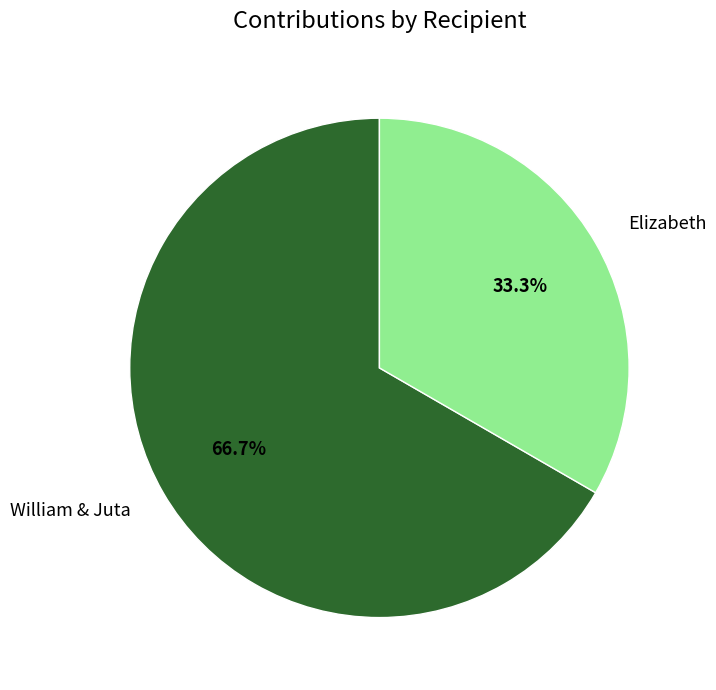

To the nearest percent, what portion does William & Juta represent?

67%